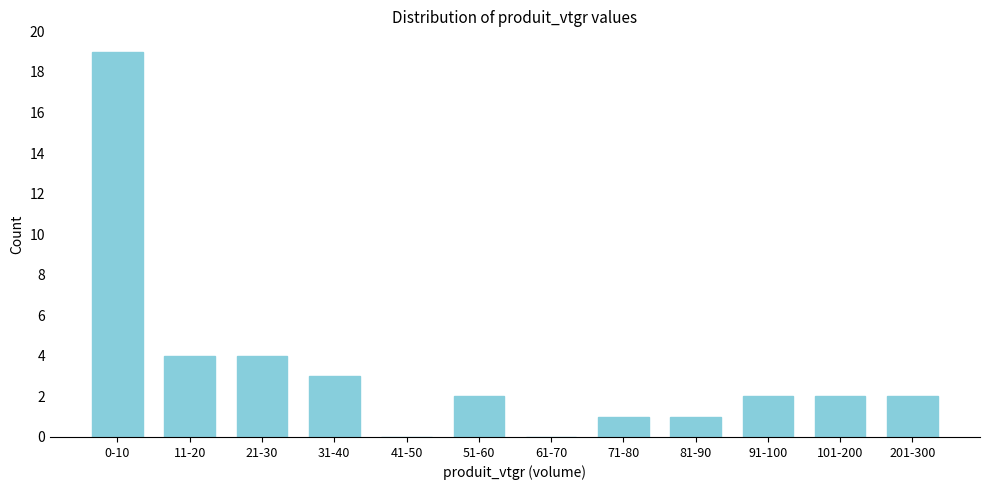

Reading left to right, extract all data points from this chart.

0-10=19	11-20=4	21-30=4	31-40=3	41-50=0	51-60=2	61-70=0	71-80=1	81-90=1	91-100=2	101-200=2	201-300=2